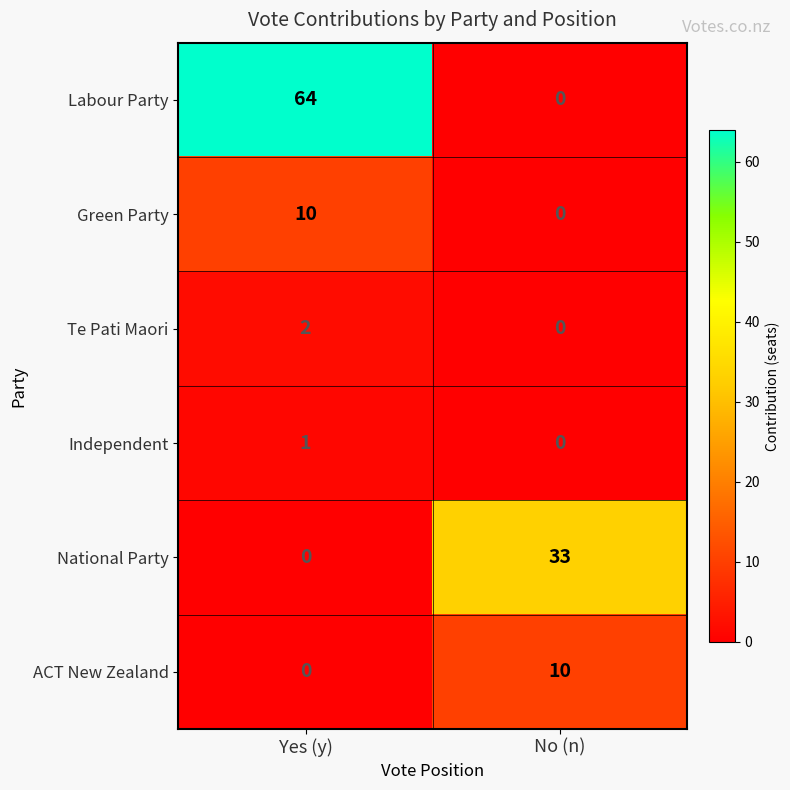

What is the difference between the Green Party values at Yes (y) and No (n)?

10